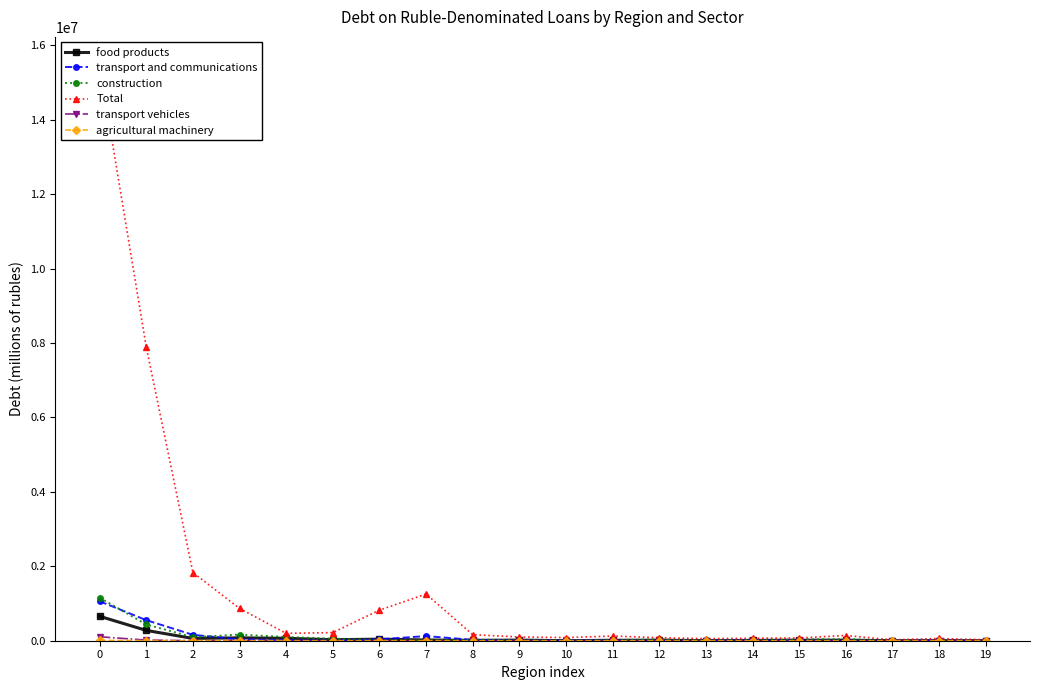

At which label does construction reach its minimum?

19